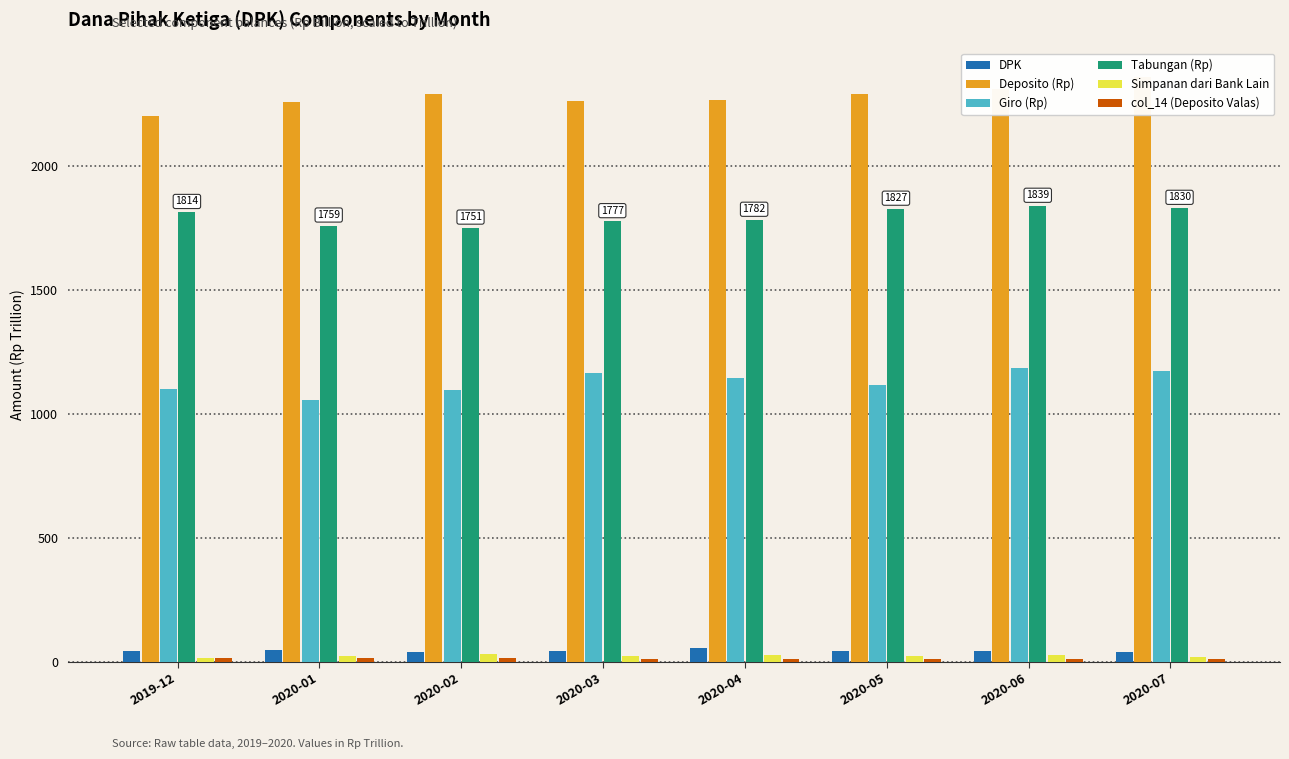

What is the sum of the Deposito (Rp) values at 2020-07 and 2020-03?

4615.9